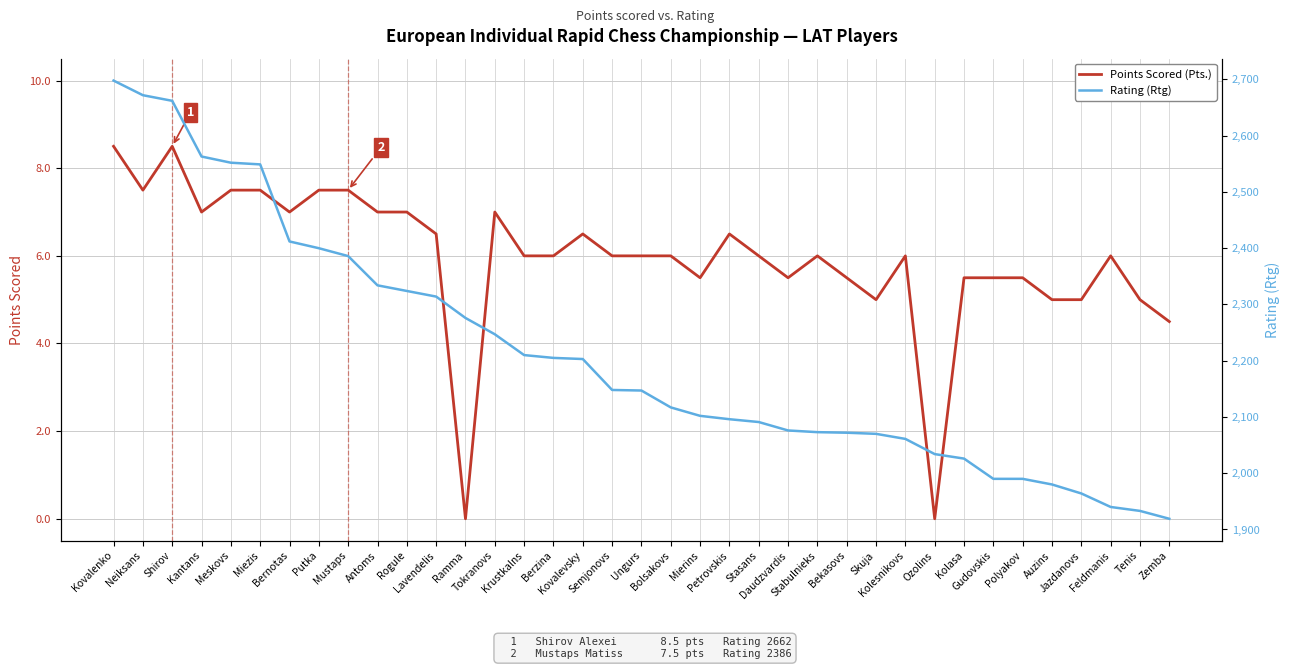

Reading left to right, extract all data points from this chart.

Points Scored (Pts.): Kovalenko=8.5	Neiksans=7.5	Shirov=8.5	Kantans=7.0	Meskovs=7.5	Miezis=7.5	Bernotas=7.0	Putka=7.5	Mustaps=7.5	Antoms=7.0	Rogule=7.0	Lavendelis=6.5	Ramma=0.0	Tokranovs=7.0	Krustkalns=6.0	Berzina=6.0	Kovalevsky=6.5	Semjonovs=6.0	Ungurs=6.0	Bolsakovs=6.0	Mierins=5.5	Petrovskis=6.5	Stasans=6.0	Daudzvardis=5.5	Stabulnieks=6.0	Bekasovs=5.5	Skuja=5.0	Kolesnikovs=6.0	Ozolins=0.0	Kolasa=5.5	Gudovskis=5.5	Polyakov=5.5	Auzins=5.0	Jazdanovs=5.0	Feldmanis=6.0	Tenis=5.0	Zemba=4.5
Rating (Rtg): Kovalenko=2698.0	Neiksans=2672.0	Shirov=2662.0	Kantans=2563.0	Meskovs=2552.0	Miezis=2549.0	Bernotas=2412.0	Putka=2400.0	Mustaps=2386.0	Antoms=2334.0	Rogule=2324.0	Lavendelis=2314.0	Ramma=2276.0	Tokranovs=2247.0	Krustkalns=2210.0	Berzina=2205.0	Kovalevsky=2203.0	Semjonovs=2148.0	Ungurs=2147.0	Bolsakovs=2117.0	Mierins=2102.0	Petrovskis=2096.0	Stasans=2091.0	Daudzvardis=2076.0	Stabulnieks=2073.0	Bekasovs=2072.0	Skuja=2070.0	Kolesnikovs=2061.0	Ozolins=2034.0	Kolasa=2026.0	Gudovskis=1990.0	Polyakov=1990.0	Auzins=1980.0	Jazdanovs=1964.0	Feldmanis=1940.0	Tenis=1933.0	Zemba=1919.0